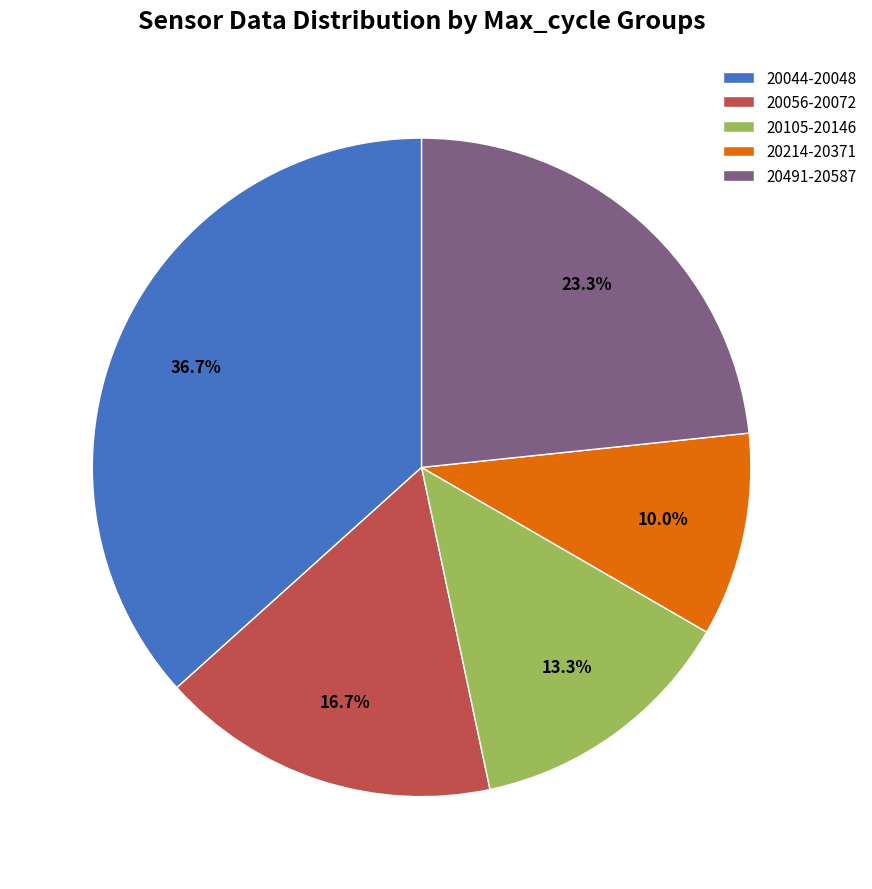

Which category has the biggest portion of the pie?

20044-20048